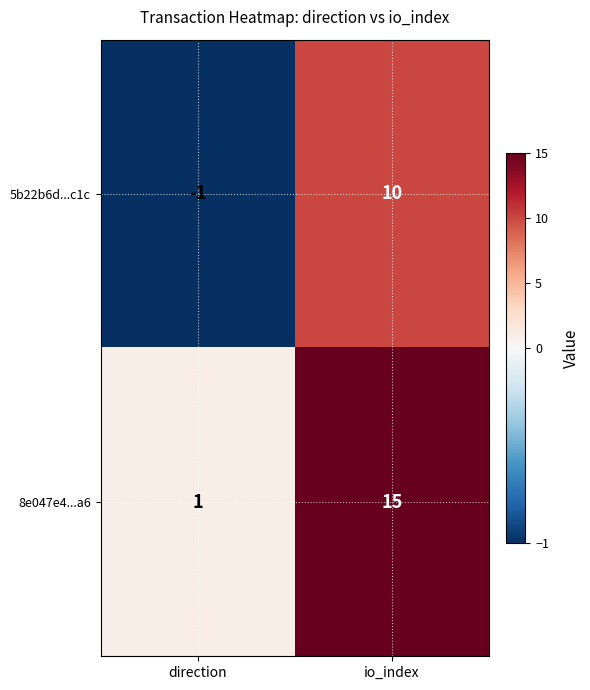

Which series has the widest spread of values?

8e047e4...a6